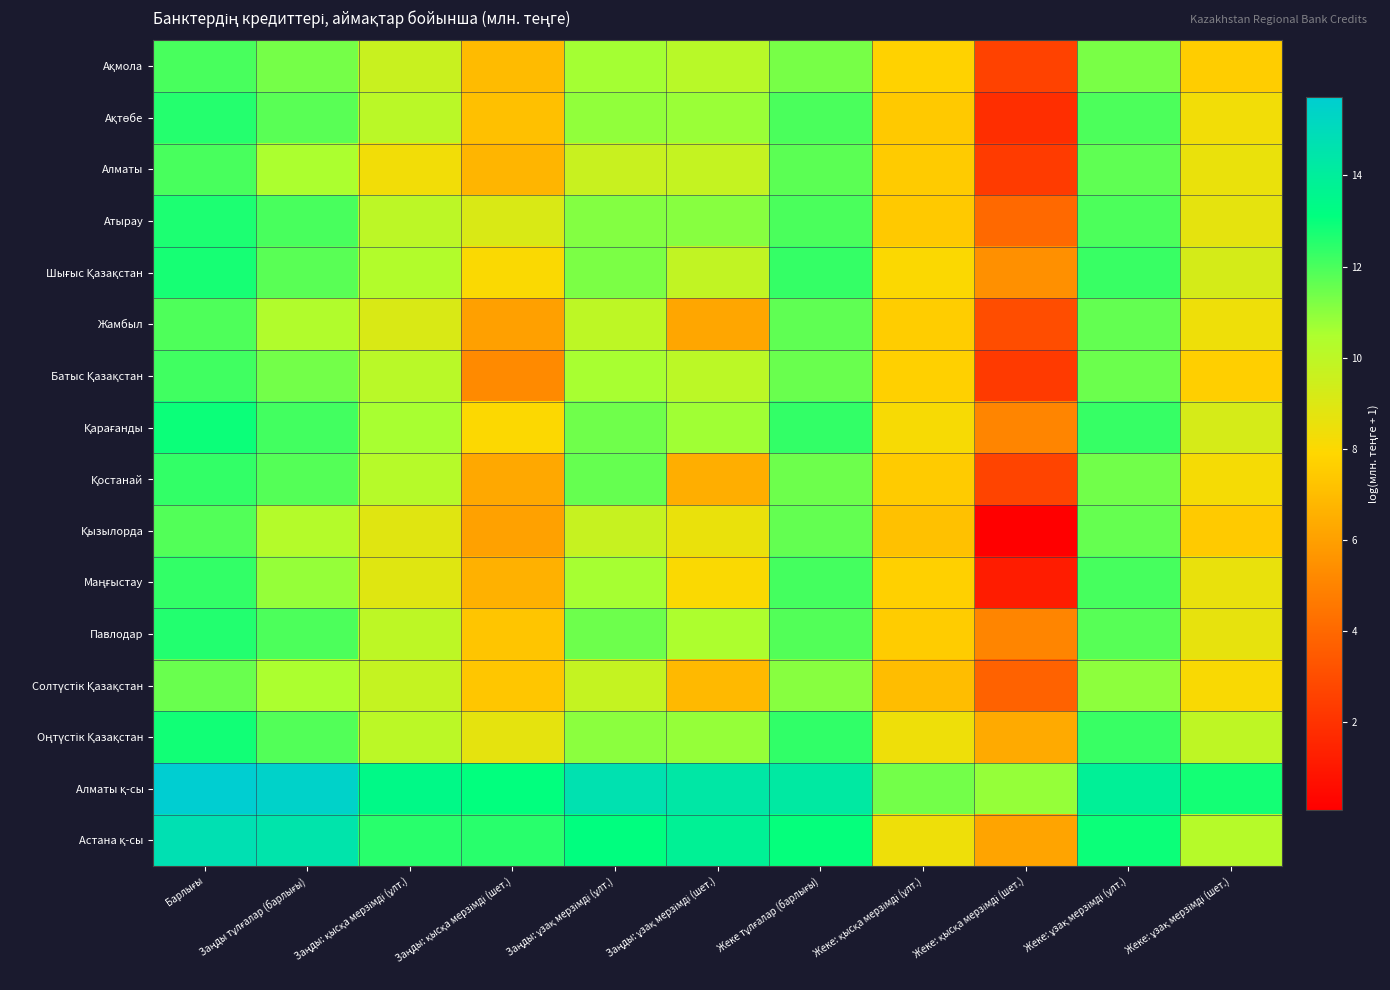

What is the maximum value shown in the chart?

15.7